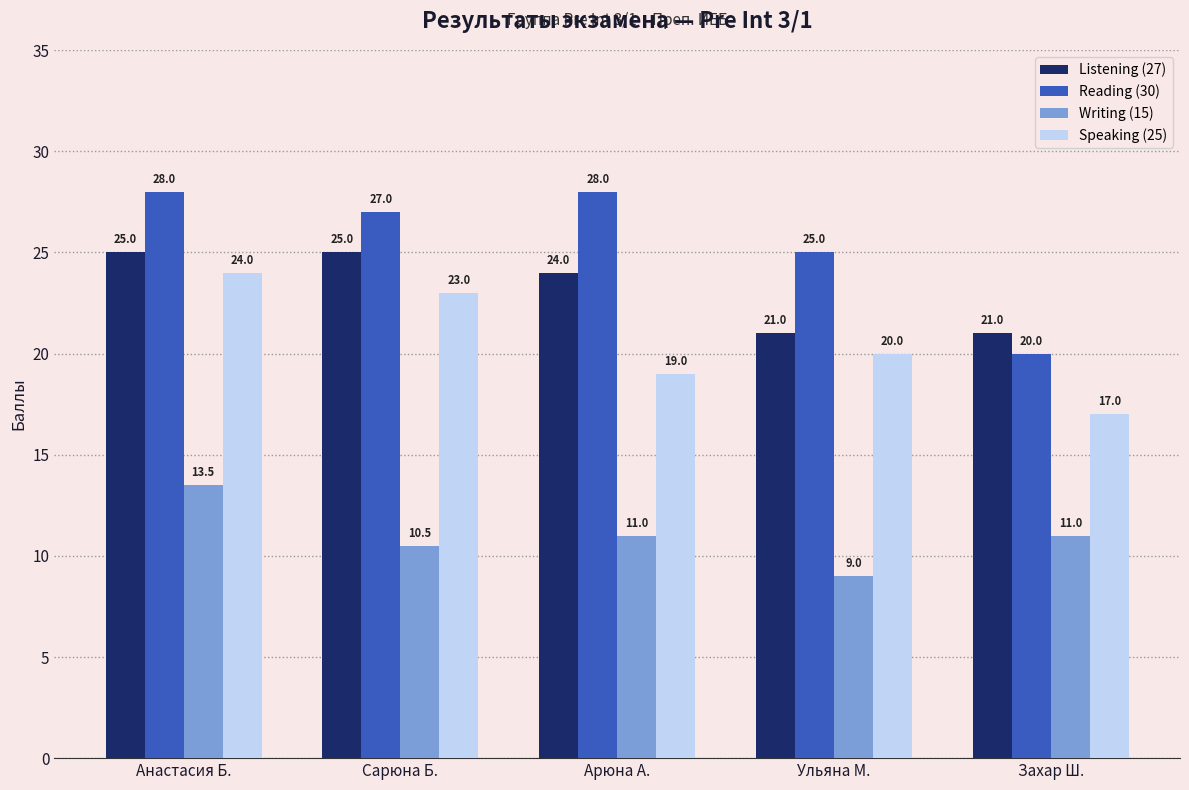

What position from the left is Анастасия Б.?

1